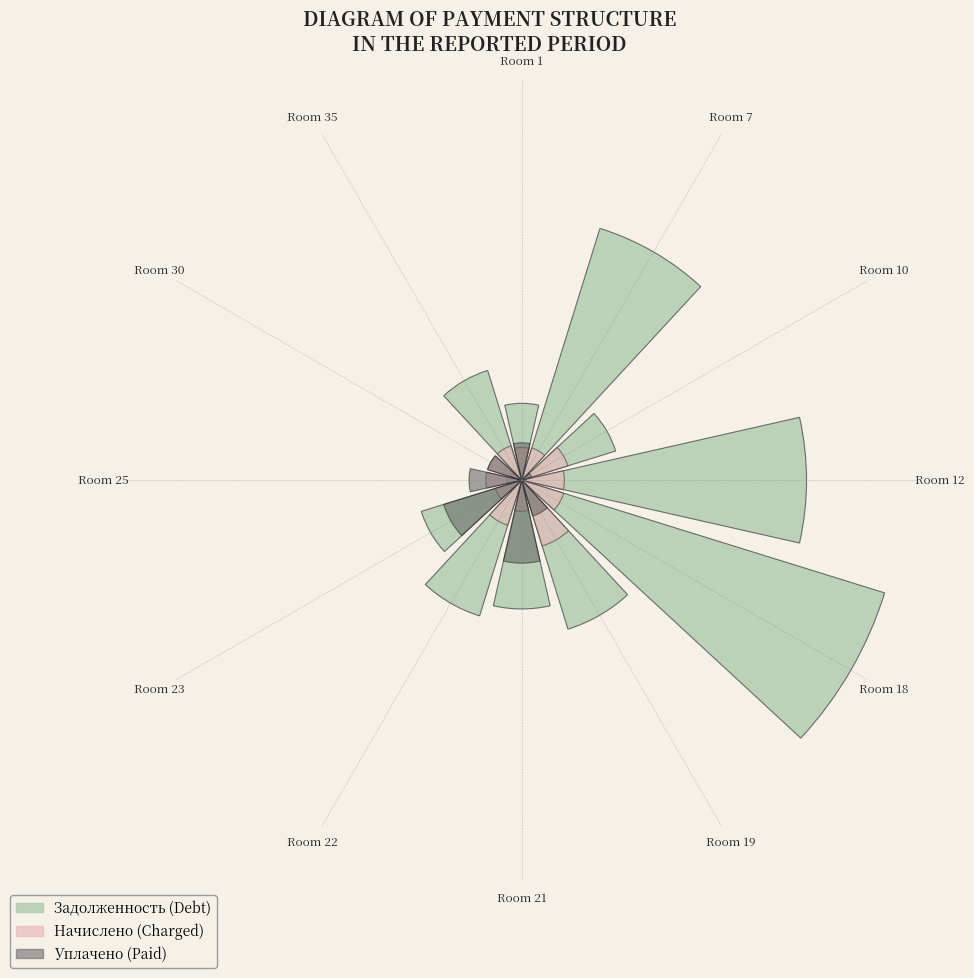

Is Room 19 the majority of the pie?

No